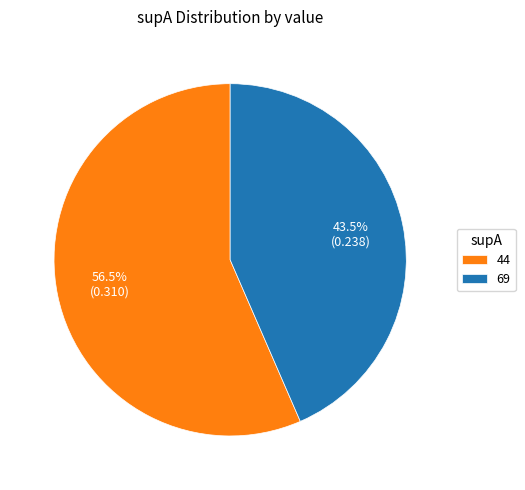

Combined, do 44 and 69 account for over 50%?

Yes